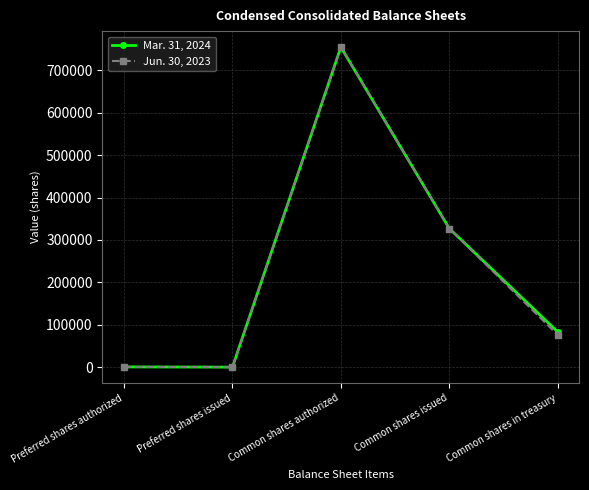

True or false: Jun. 30, 2023 has a value of 17716 at Common shares in treasury.

False